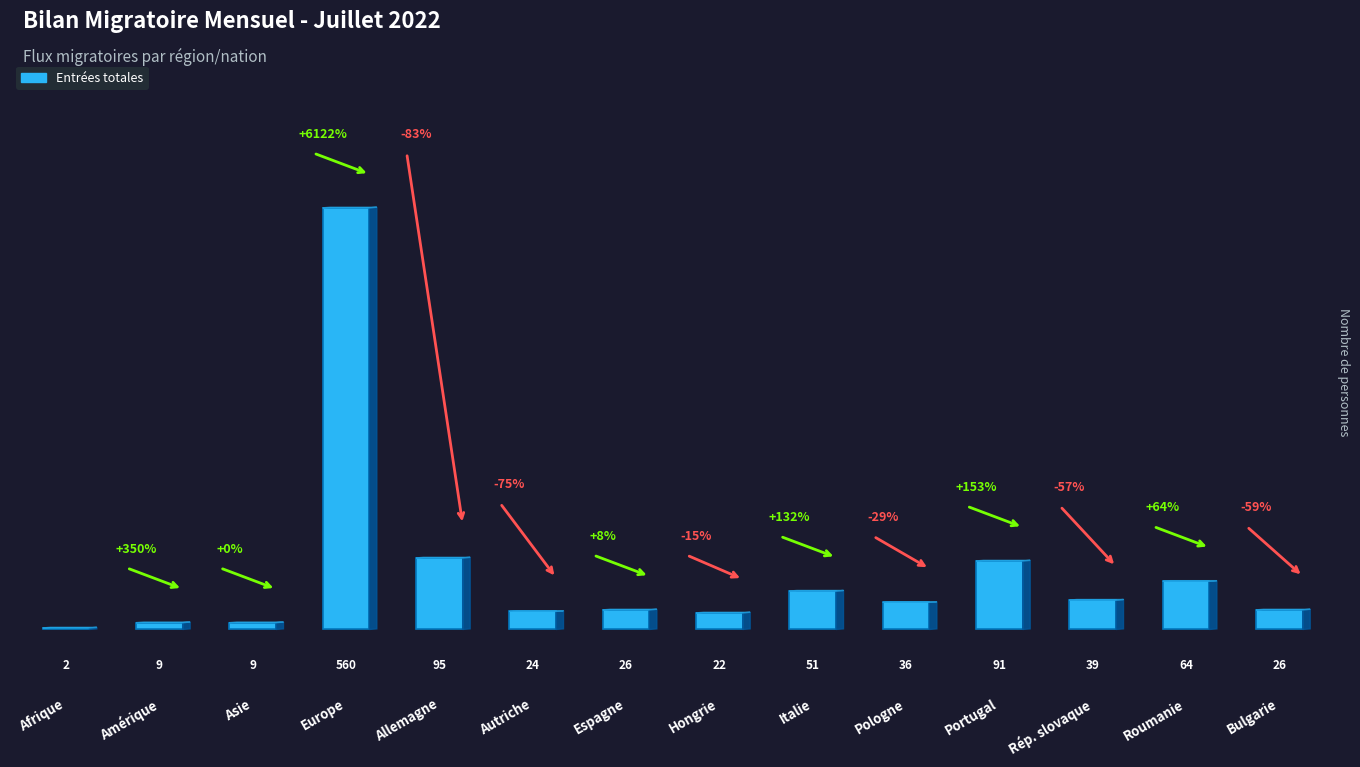

The chart shows a value of 95 at Allemagne. True or false?

True